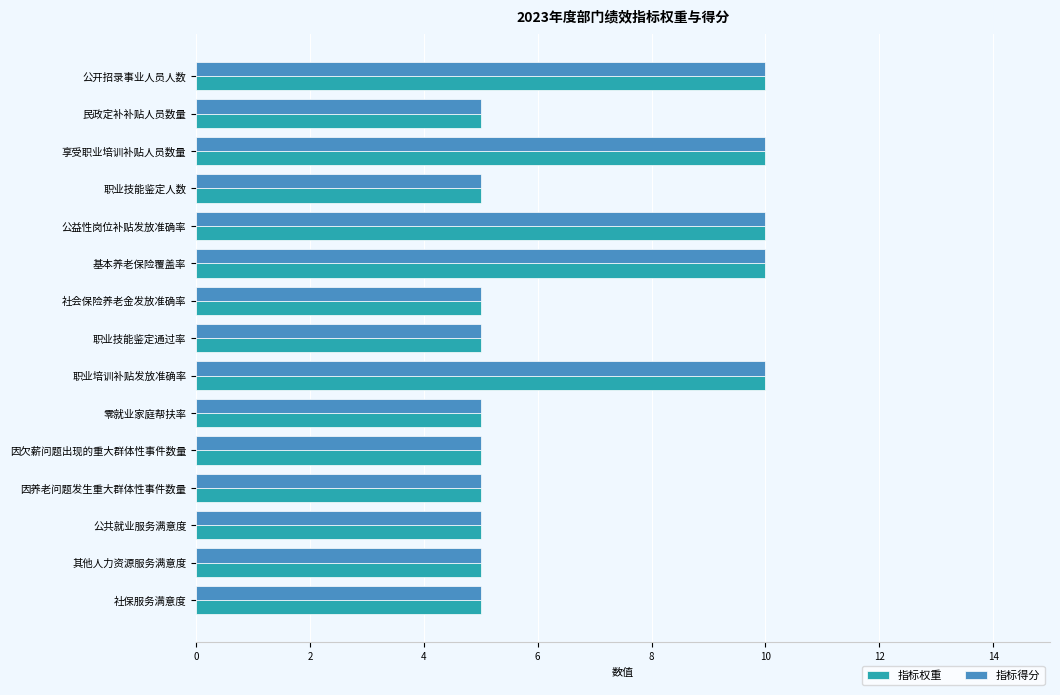

The value of 指标得分 at 享受职业培训补贴人员数量 is 14. True or false?

False